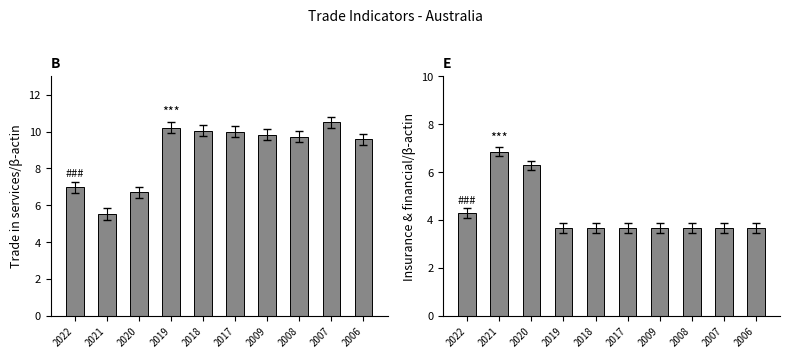

The value of Trade in services (% of GDP) at 2020 is 11.0. True or false?

False